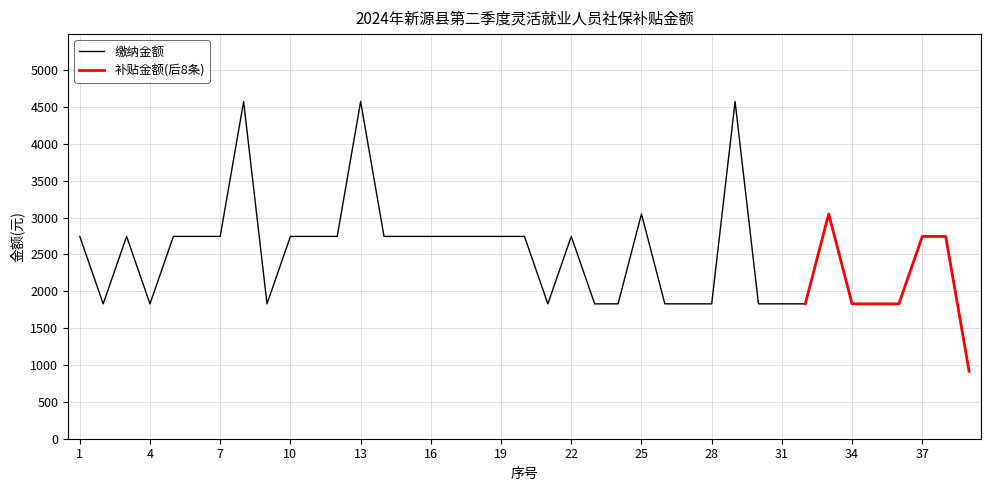

Which label corresponds to the smallest value in the chart?

39